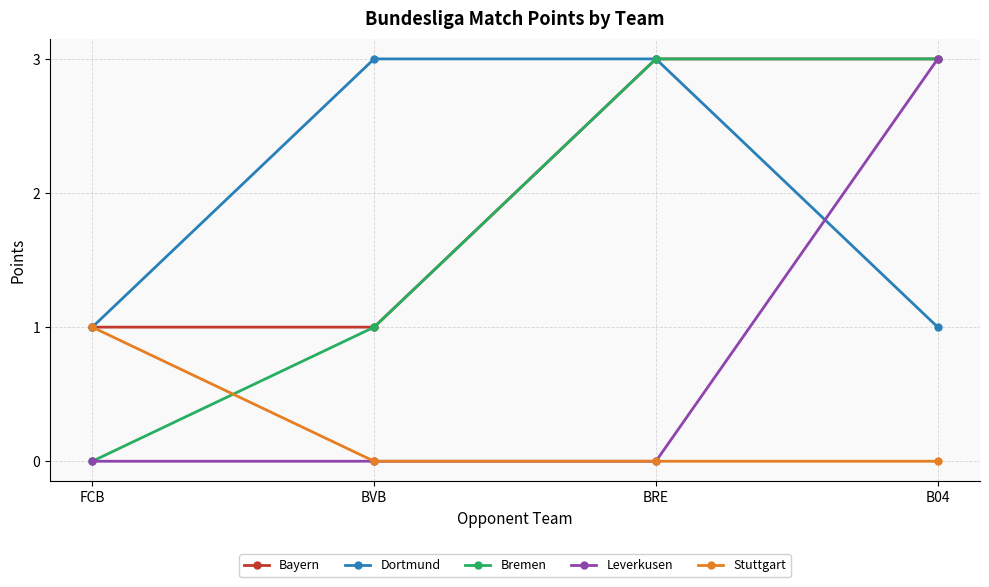

The value of Leverkusen at B04 is 1. True or false?

False